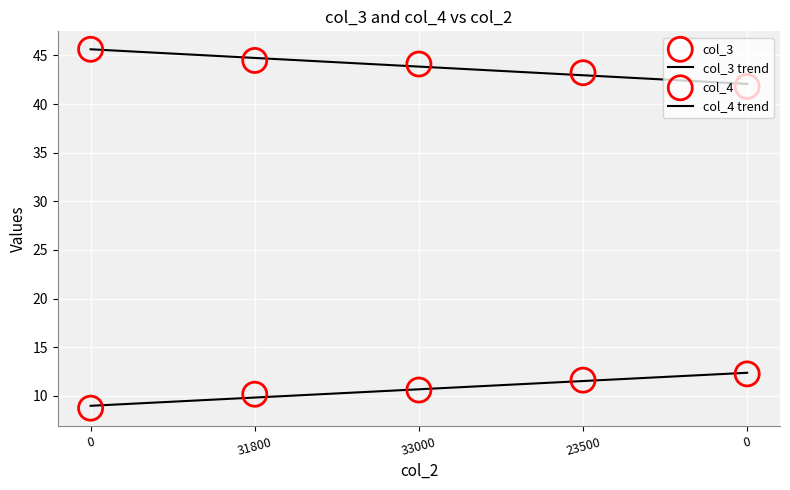

Which series reaches the maximum Y coordinate?

col_3 trend